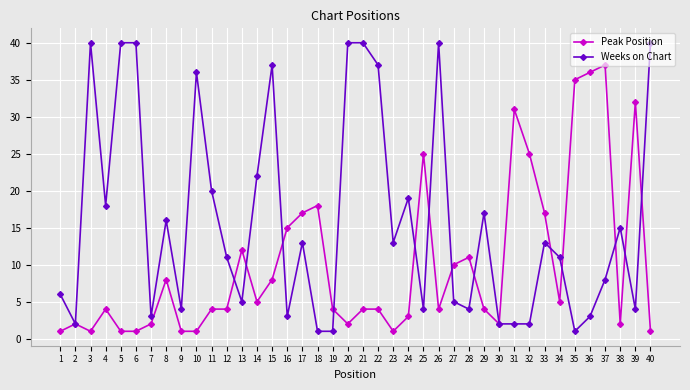

How many series are shown in this chart?

2